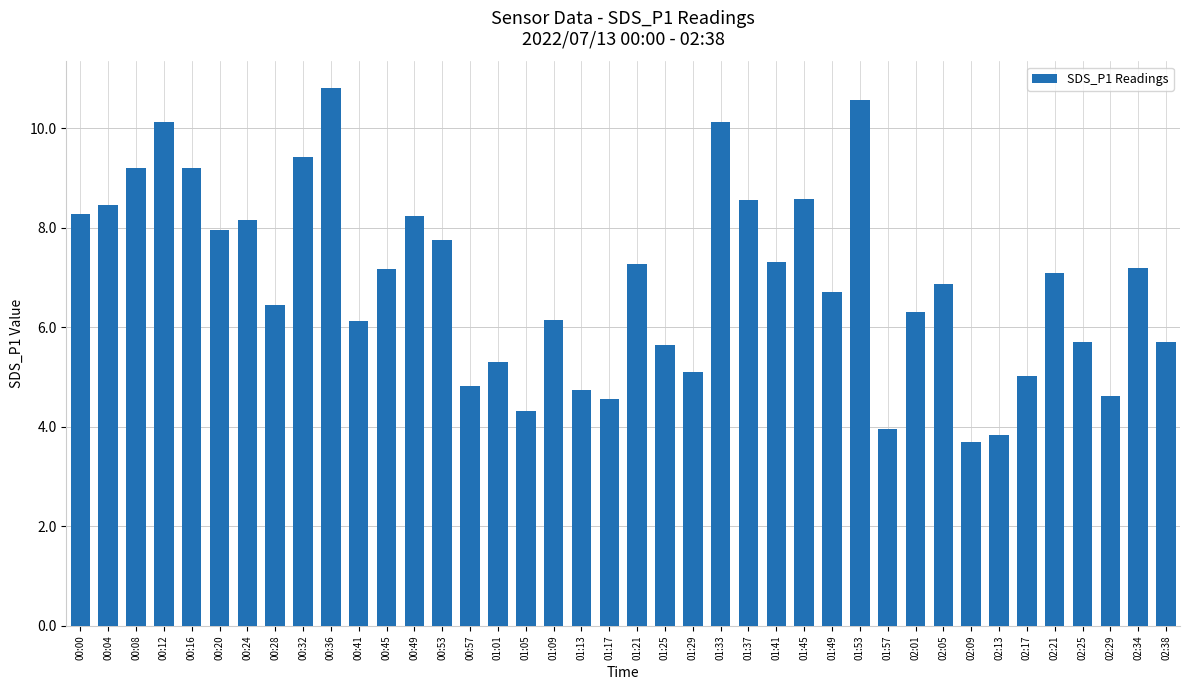

What is the difference between the values at 00:32 and 00:28?

3.0